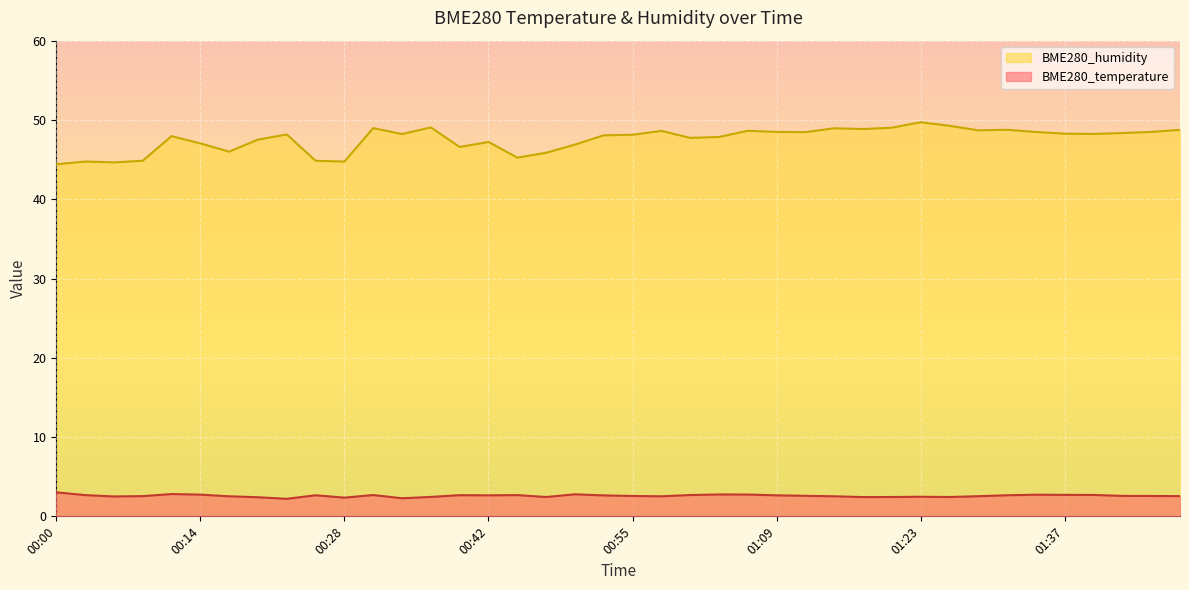

What is the value of the BME280_humidity point at the 32nd from the left?

49.3